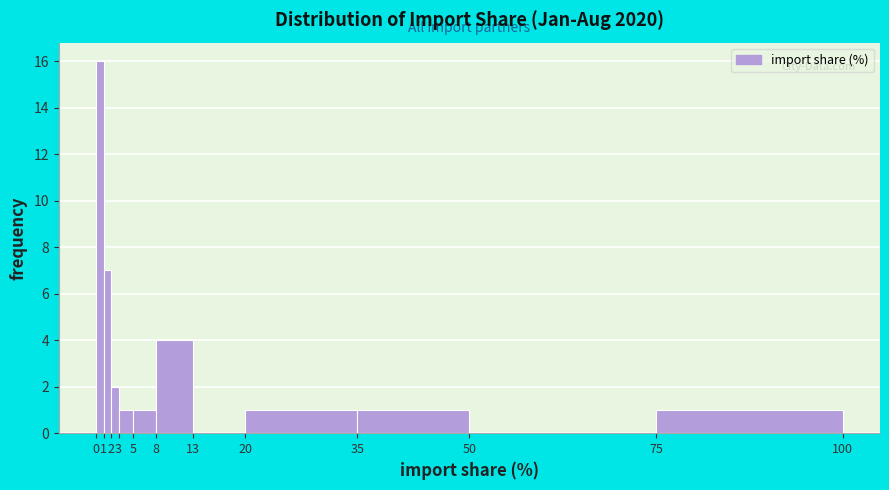

Over which range of the x-axis is the bar tallest?

0 to 1